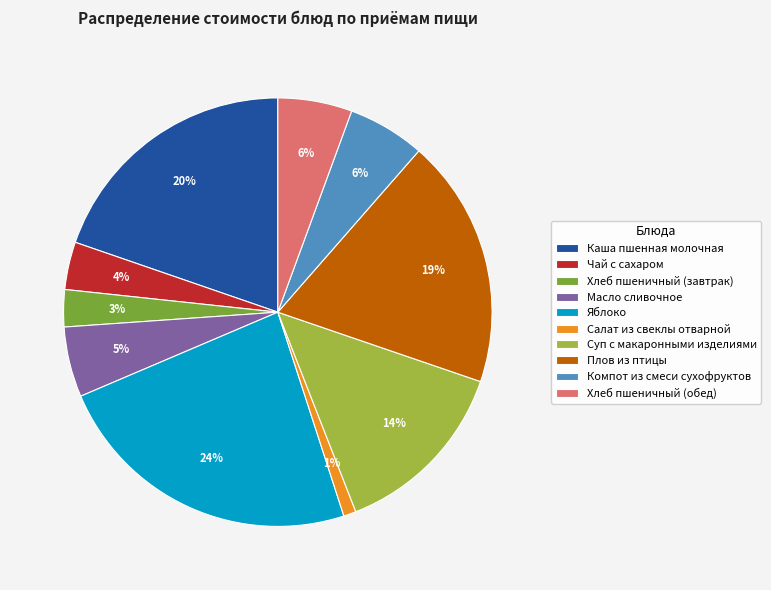

To the nearest percent, what percentage of the pie is Масло сливочное?

5%